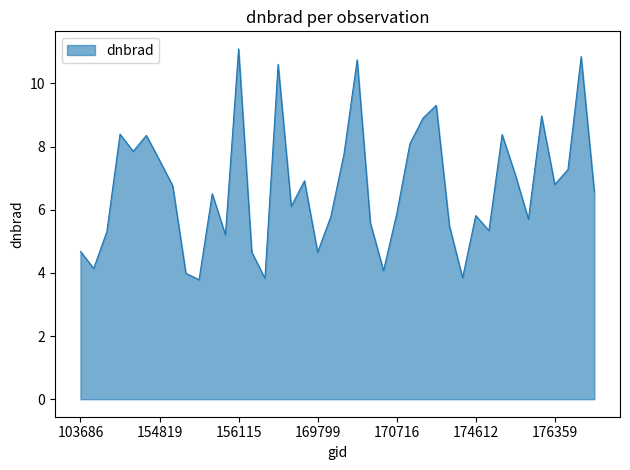

Reading left to right, what are all the values shown in this chart?

4.7	4.1	5.3	8.4	7.9	8.4	7.6	6.8	4.0	3.8	6.5	5.2	11.1	4.7	3.8	10.6	6.1	6.9	4.7	5.8	7.8	10.8	5.6	4.1	5.9	8.1	8.9	9.3	5.5	3.8	5.8	5.3	8.4	7.1	5.7	9.0	6.8	7.3	10.9	6.6